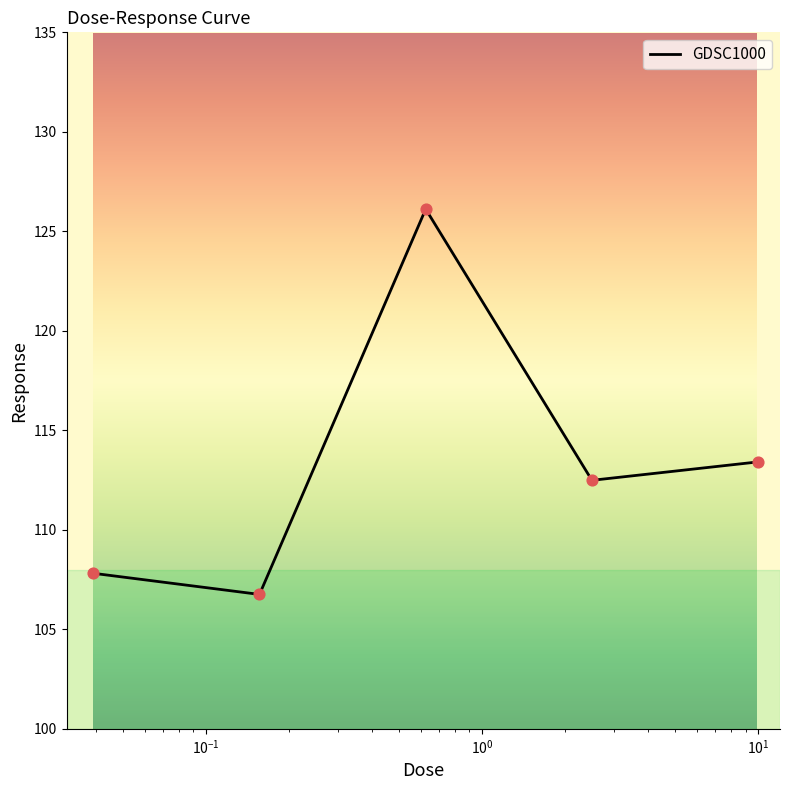

What is the average value?

113.3